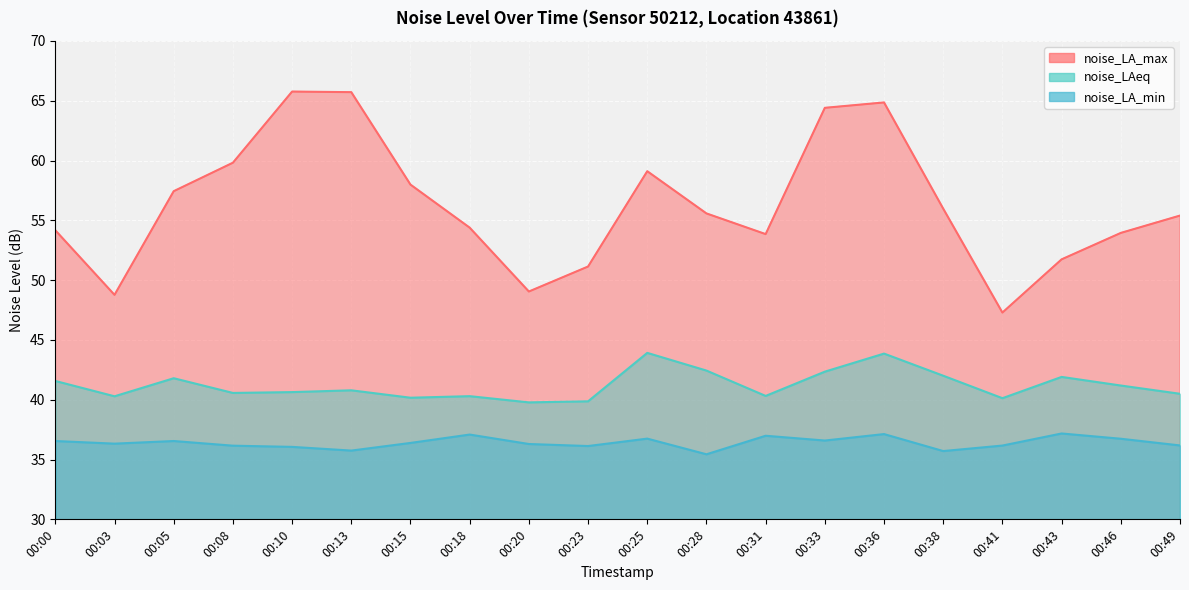

True or false: noise_LA_min and noise_LA_max cross at least once.

False